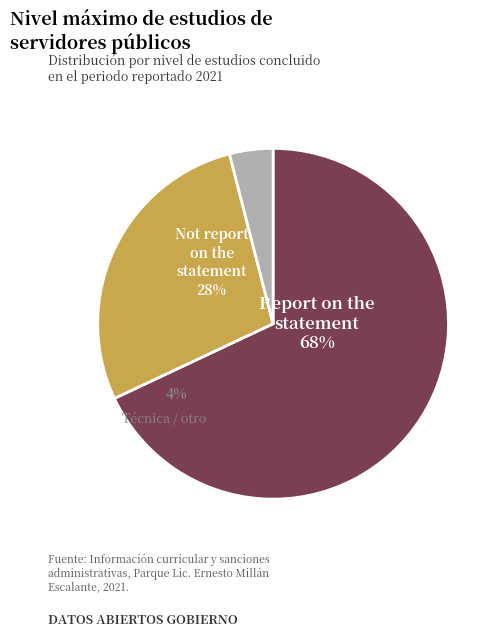

How many slices are in this pie chart?

3